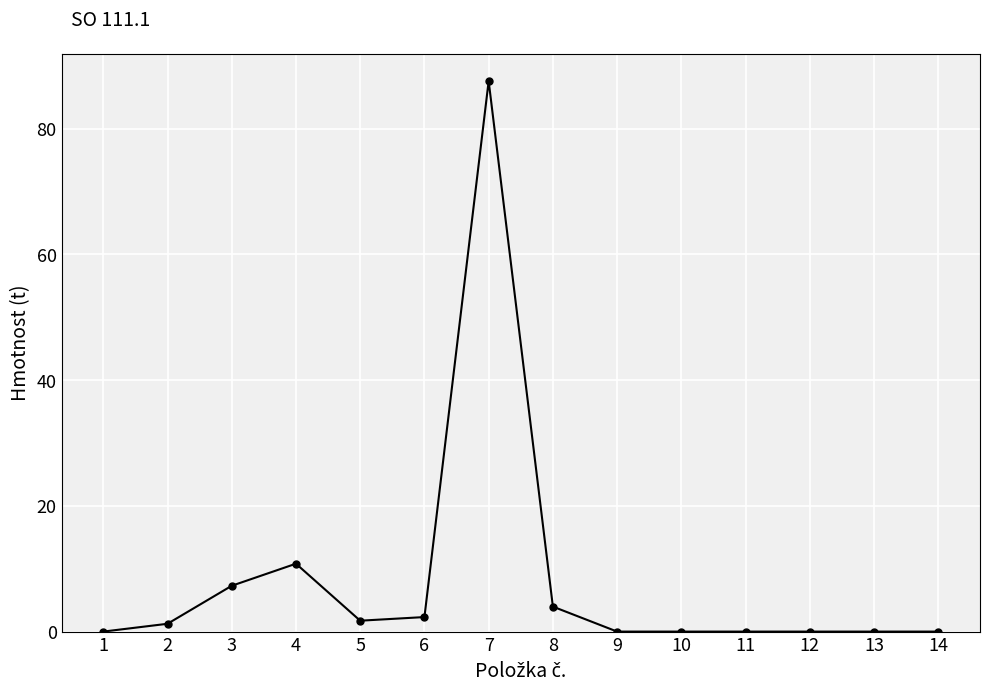

At which category does the data reach its first local peak?

4